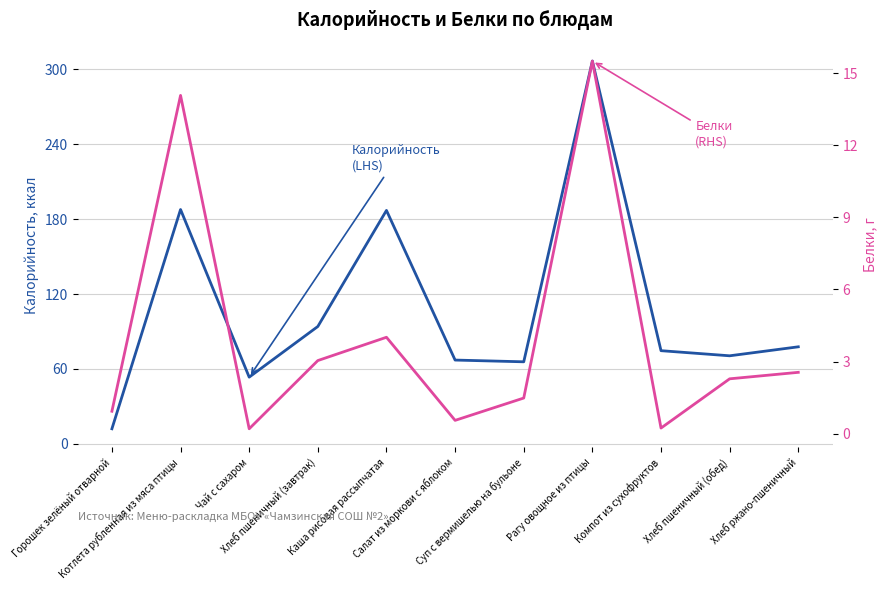

What is the smallest value displayed?

0.2